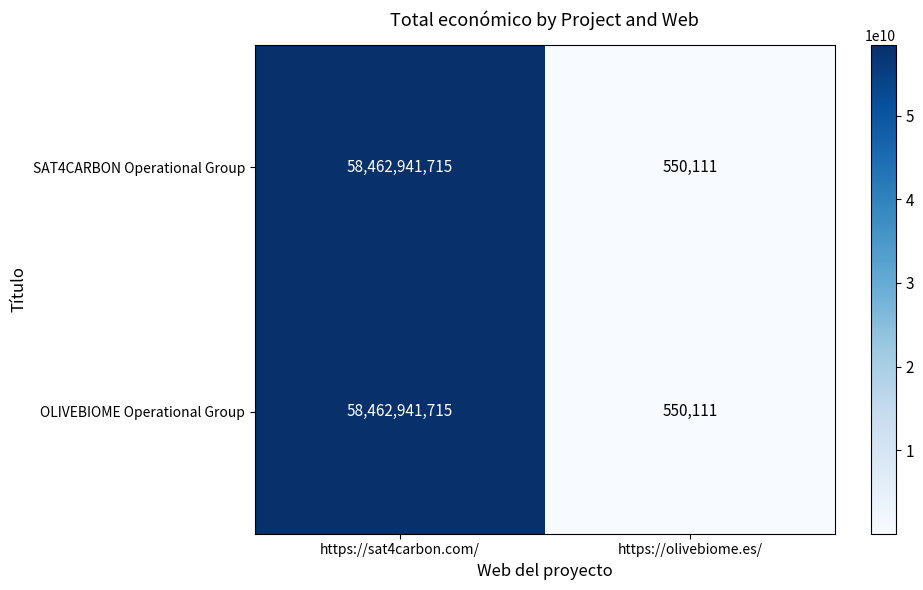

What is the difference between the maximum and minimum values in the OLIVEBIOME Operational Group series?

58462391604